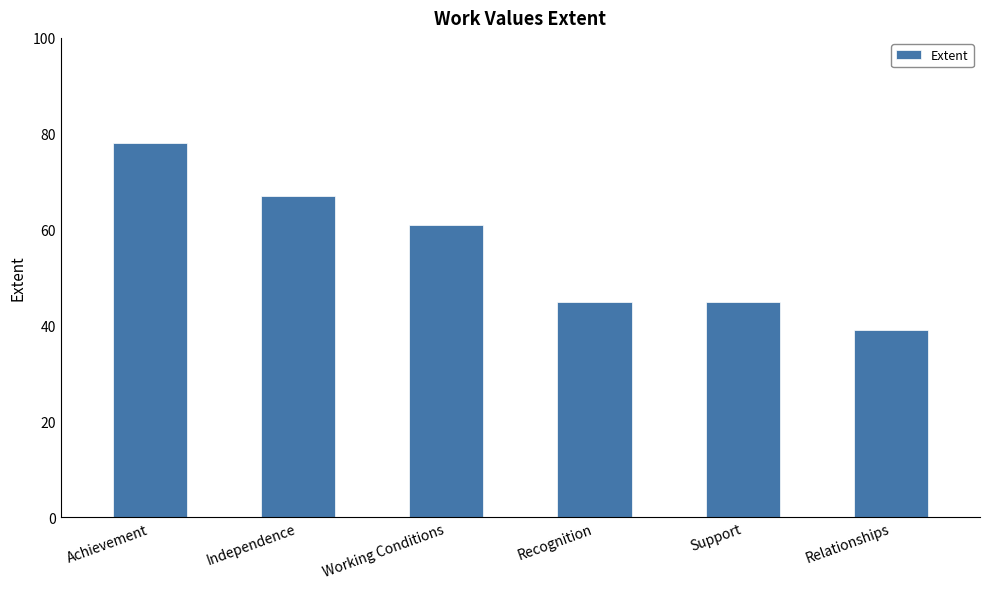

Which has a higher value, Relationships or Independence?

Independence